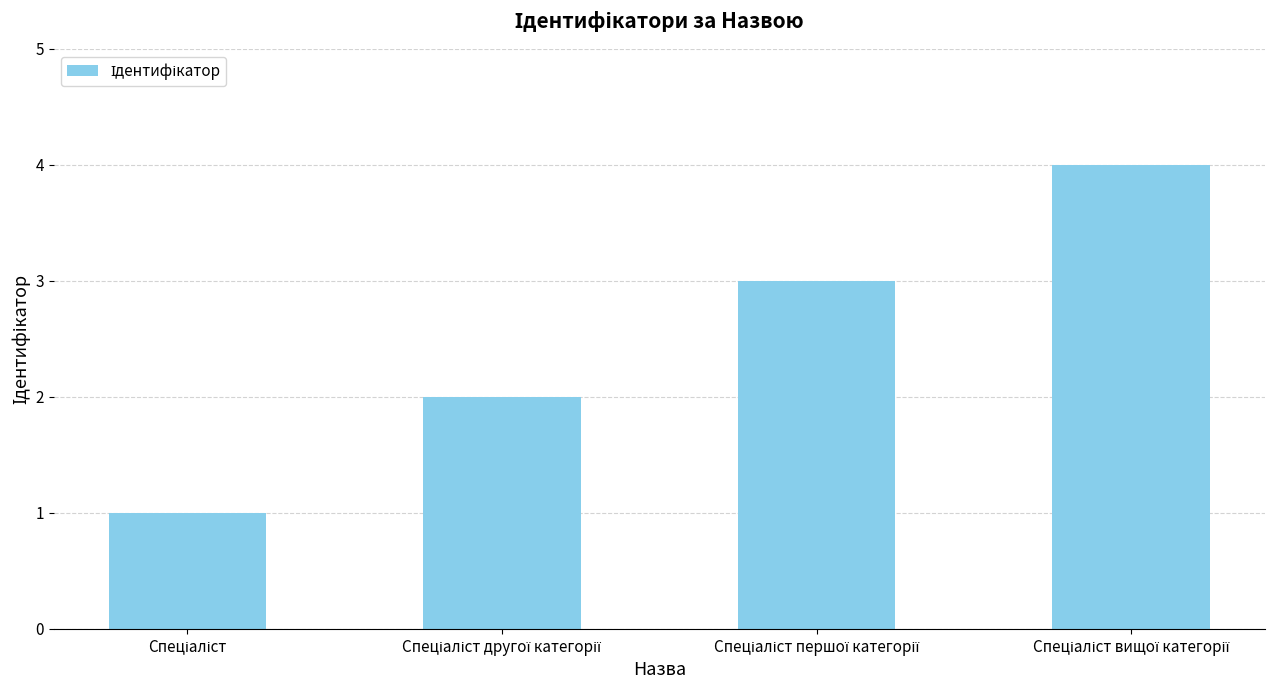

What is the difference between the maximum and minimum values?

3